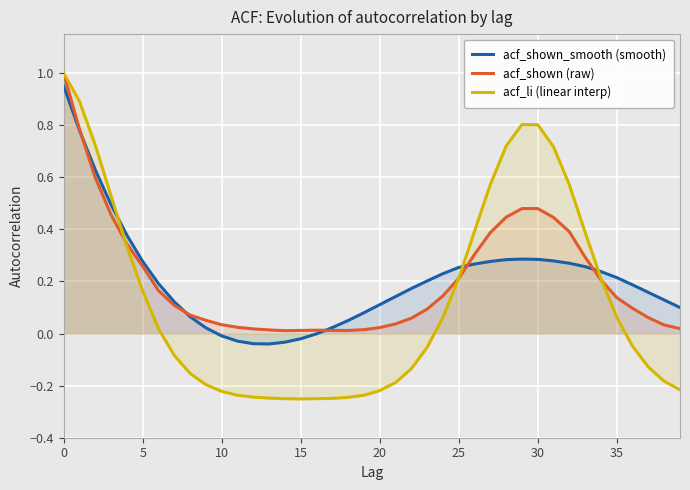

What are all the series names shown in the legend?

acf_shown_smooth (smooth), acf_shown (raw), acf_li (linear interp)